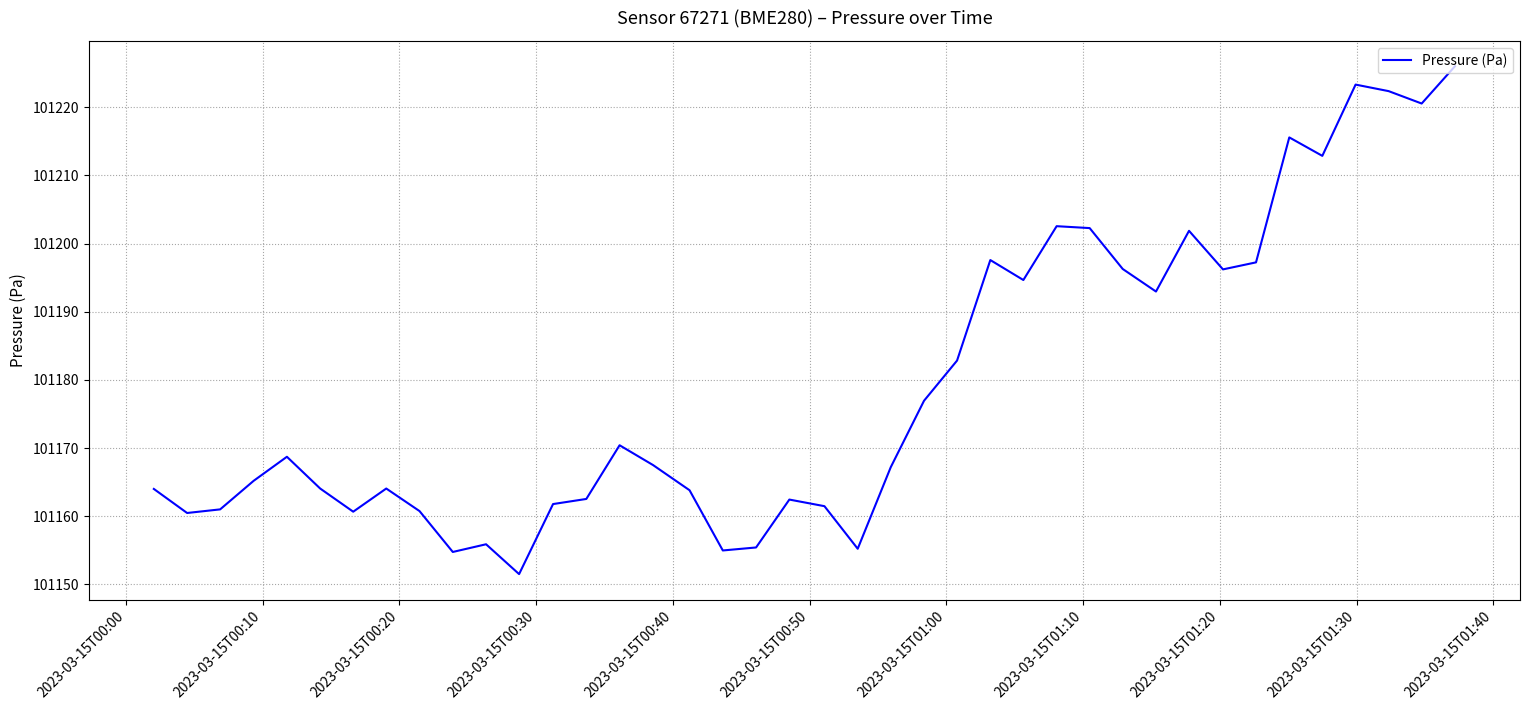

What is the difference between the maximum and minimum values?

74.5